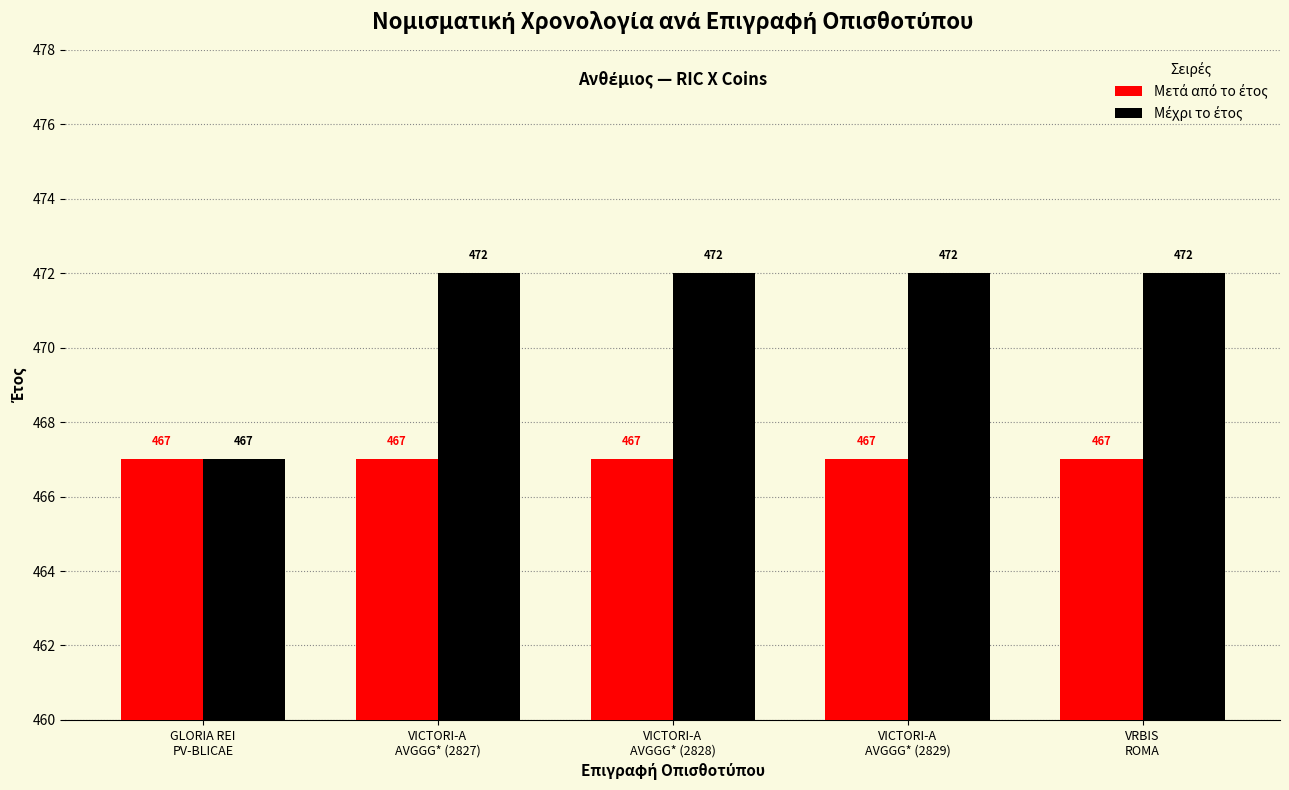

What is the minimum value shown in the chart?

467